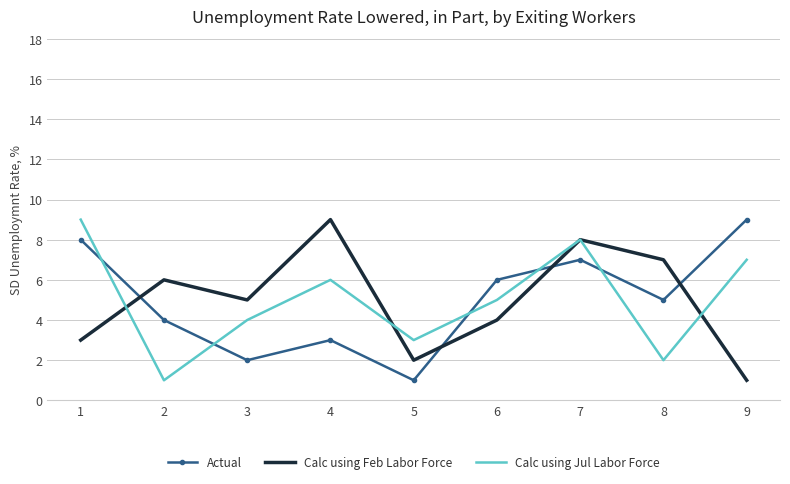

True or false: Calc using Jul Labor Force and Actual intersect in this chart.

True